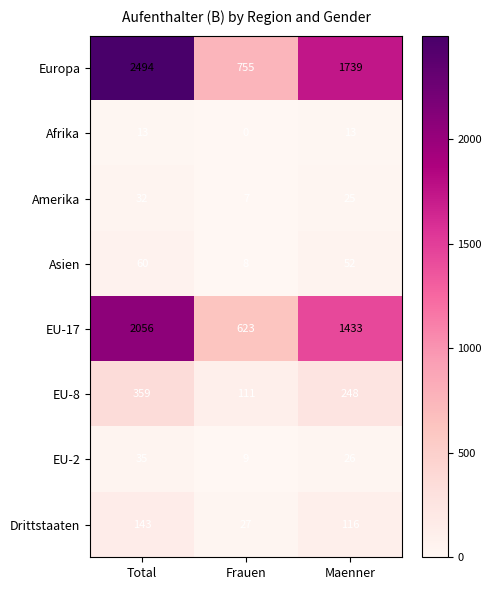

What is the sum of all Amerika values?

64